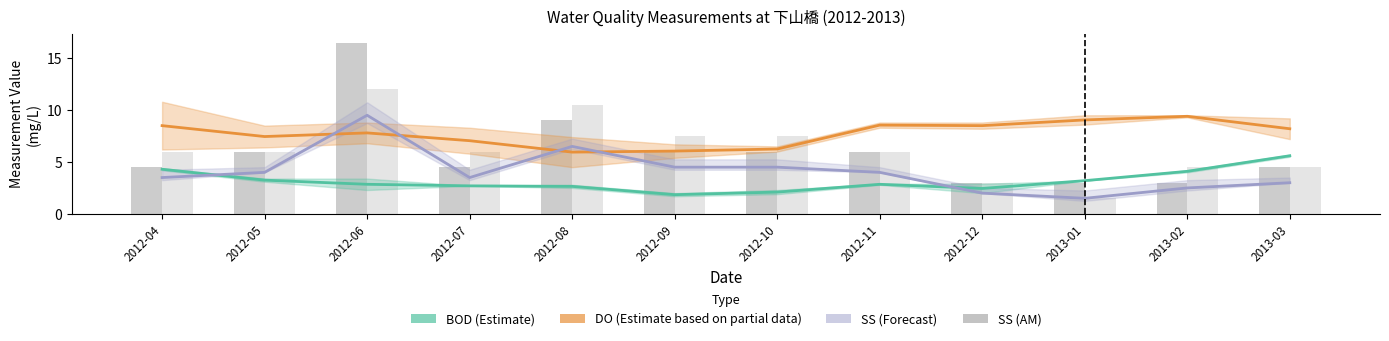

Is it true that DO (Estimate based on partial data) equals 9.1 at 2013-01?

True